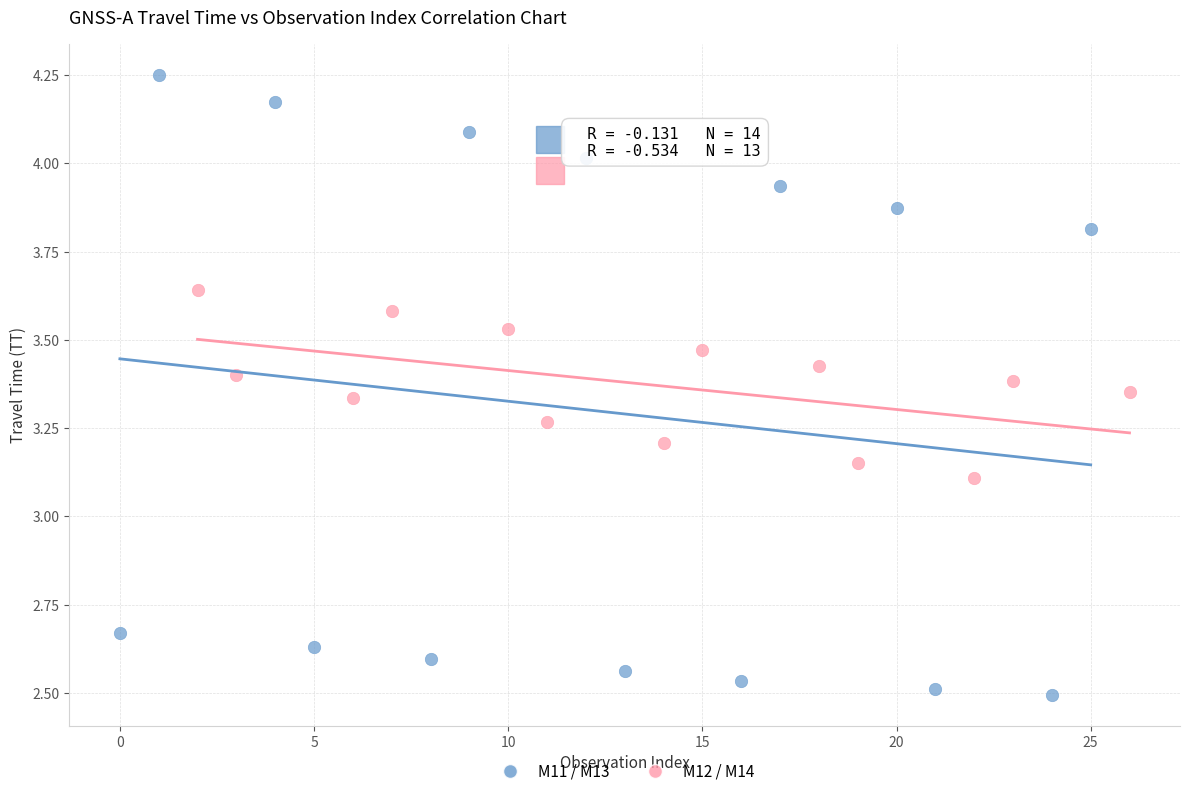

Which series contains the highest Y value?

M11 / M13